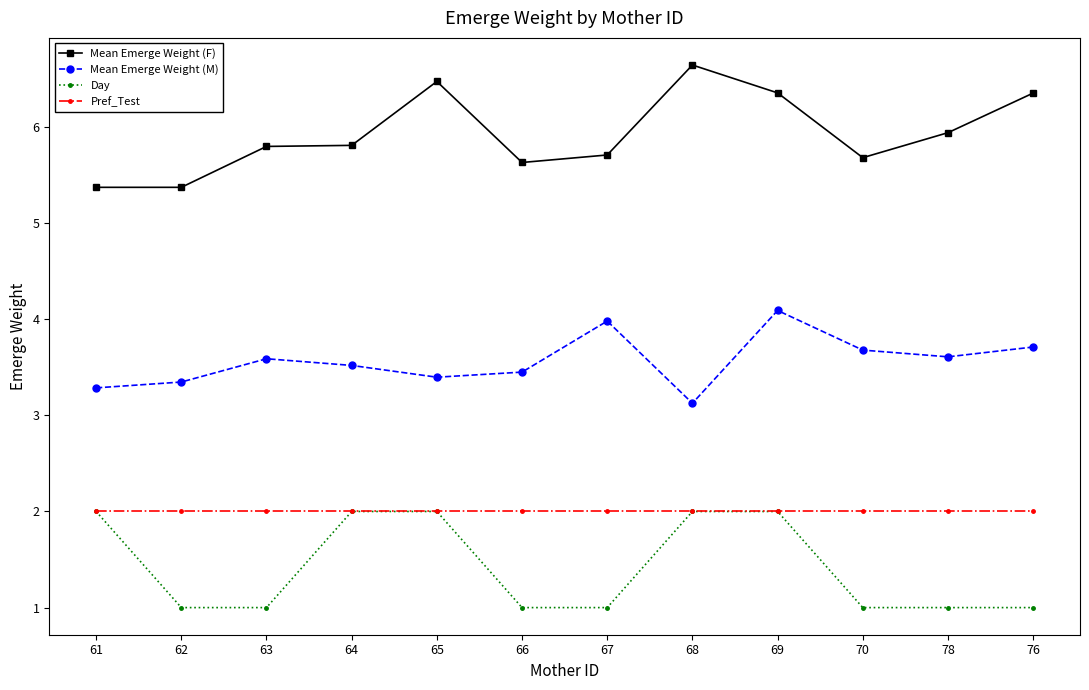

Which series has the largest range (max minus min)?

Mean Emerge Weight (F)